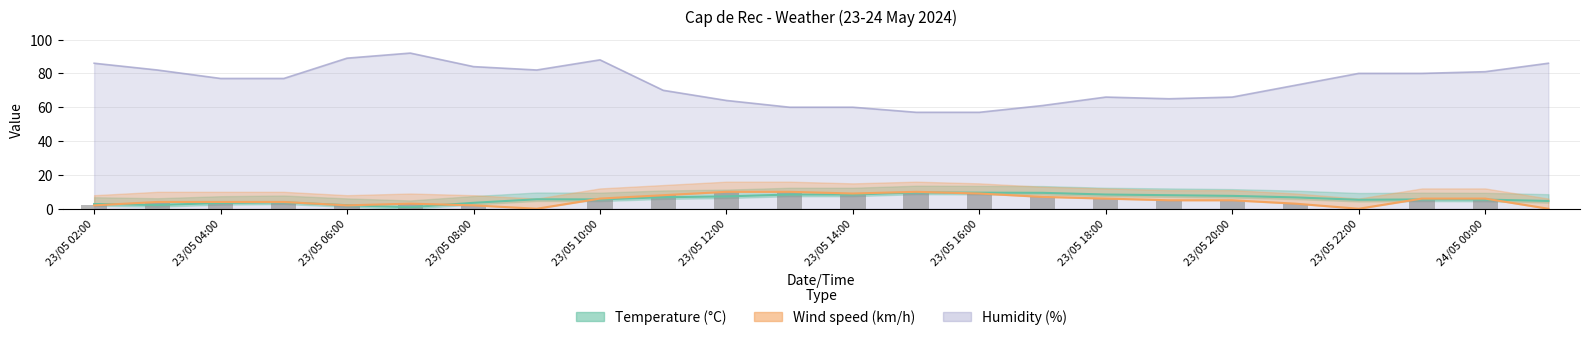

The Wind speed (km/h) series shows 6.0 at 23/05 23:00. True or false?

True